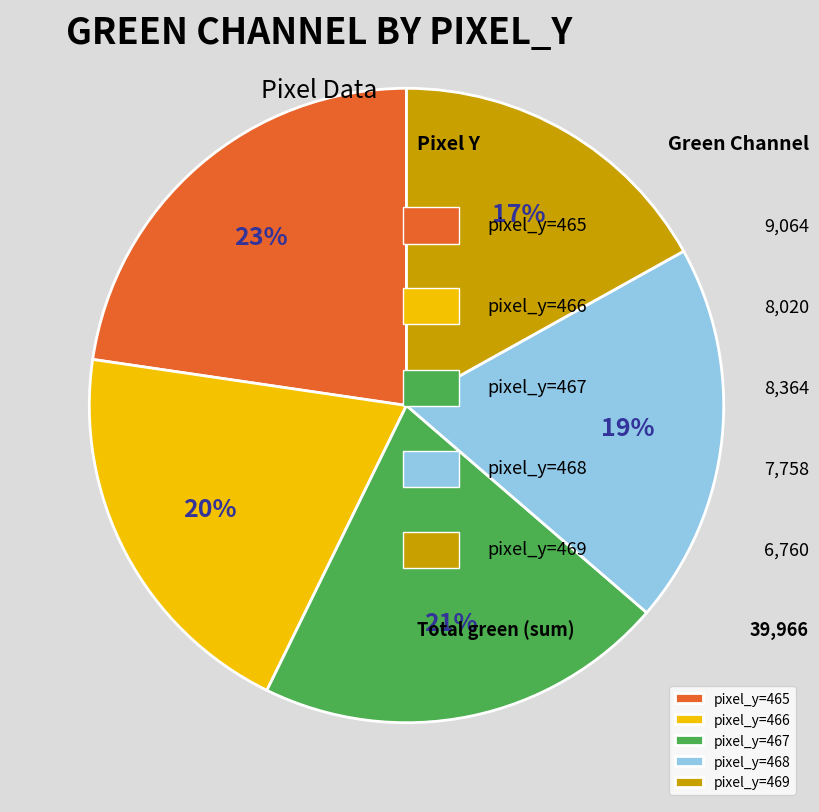

To the nearest percent, what is the average slice percentage?

20%